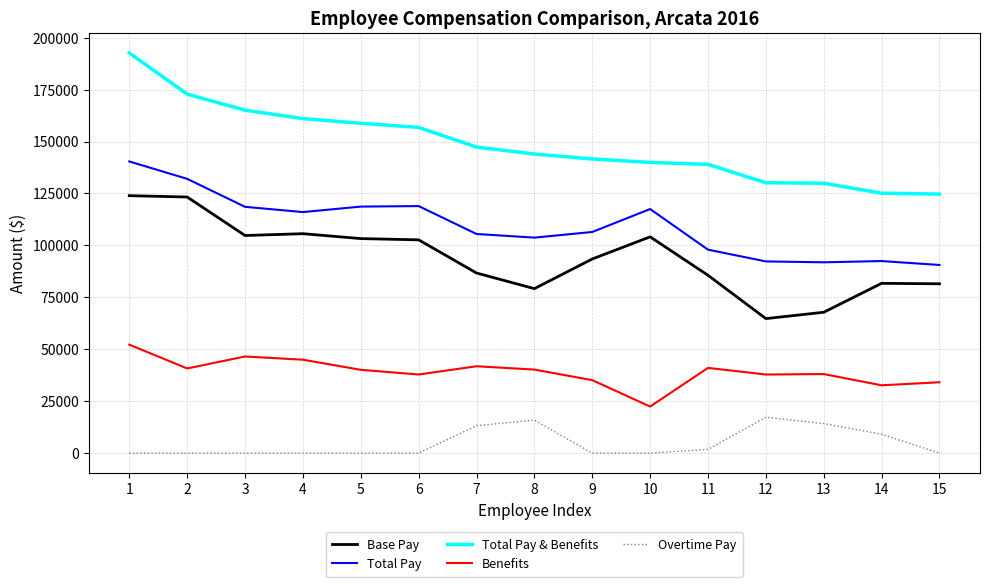

At how many categories does at least one series exceed 85918?

15